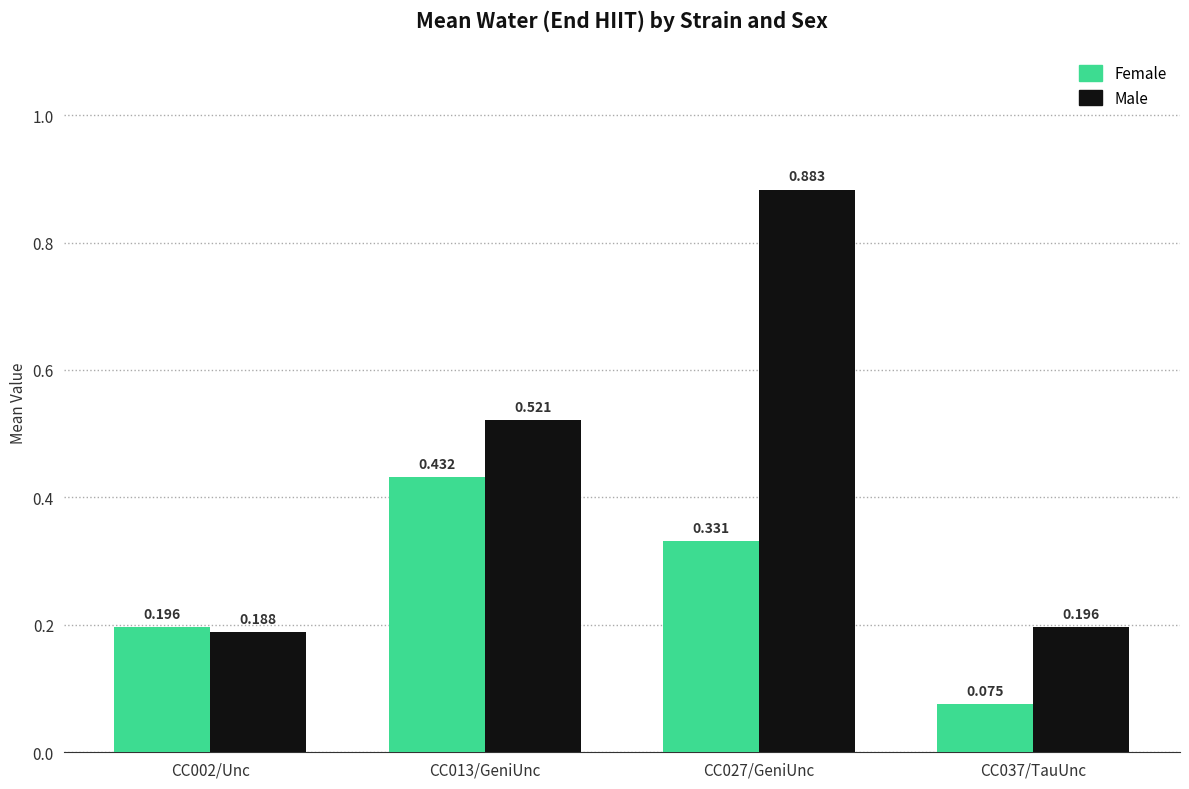

What is the difference between the maximum and minimum values in the Male series?

0.7